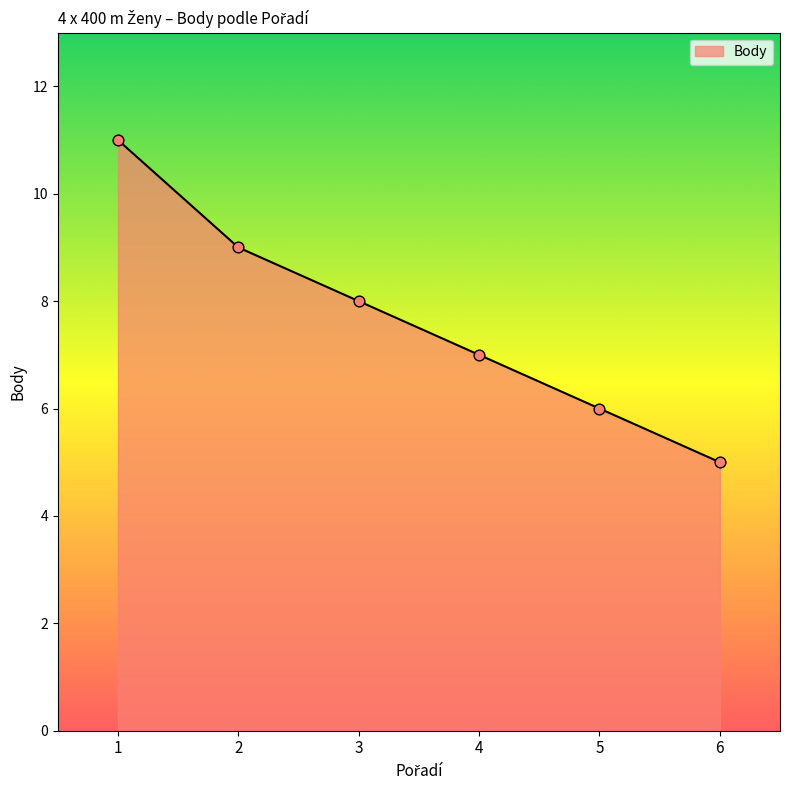

Approximately how many times larger is the value at 4 compared to 2?

0.8